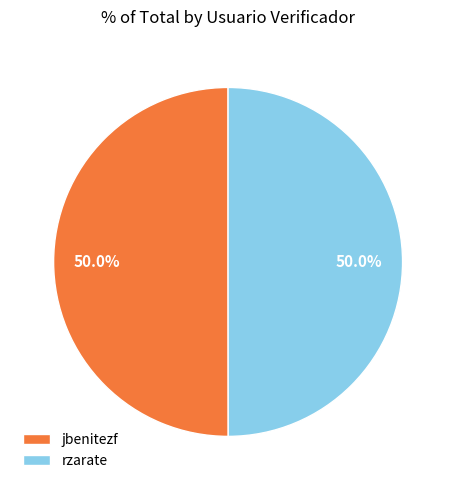

What is the total percentage of rzarate and jbenitezf?

100.0%